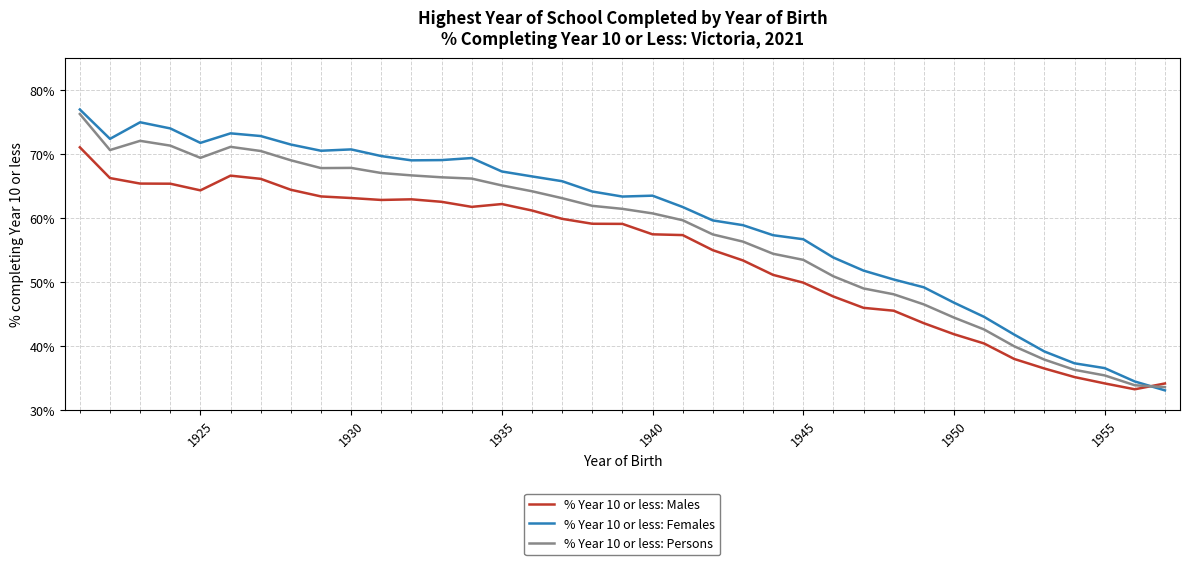

Which series has the widest spread of values?

% Year 10 or less: Females